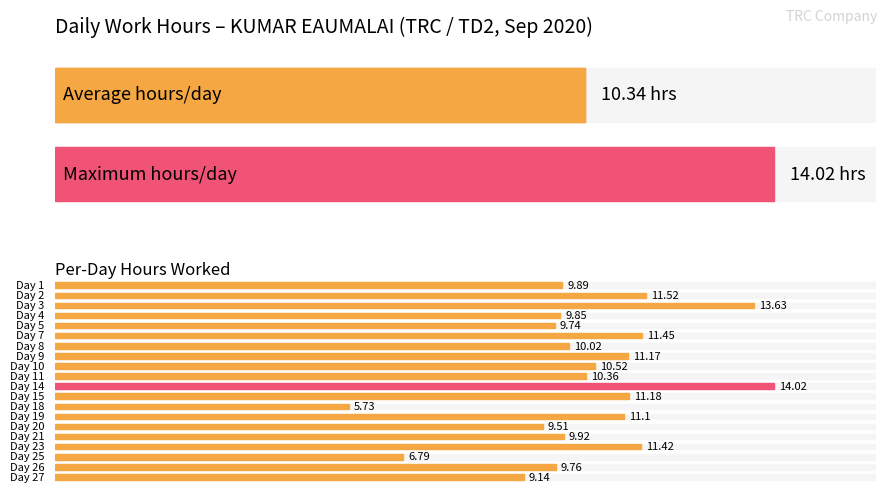

How many values exceed 10?

11